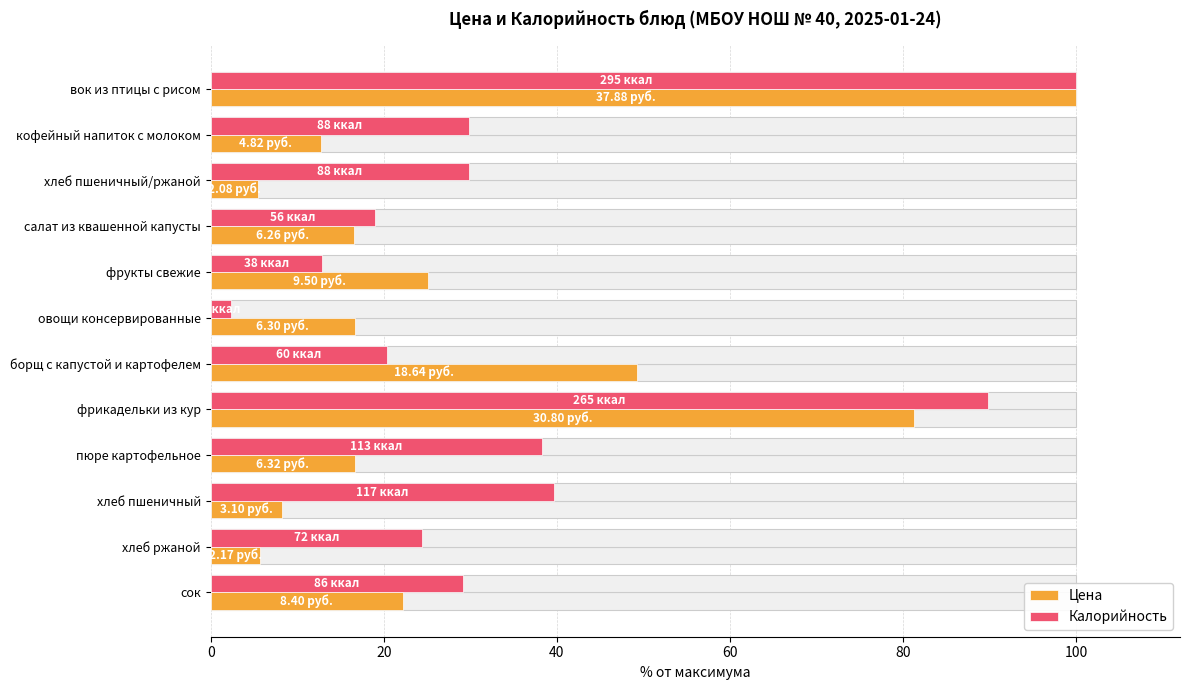

Which series has the largest total across all categories?

Калорийность